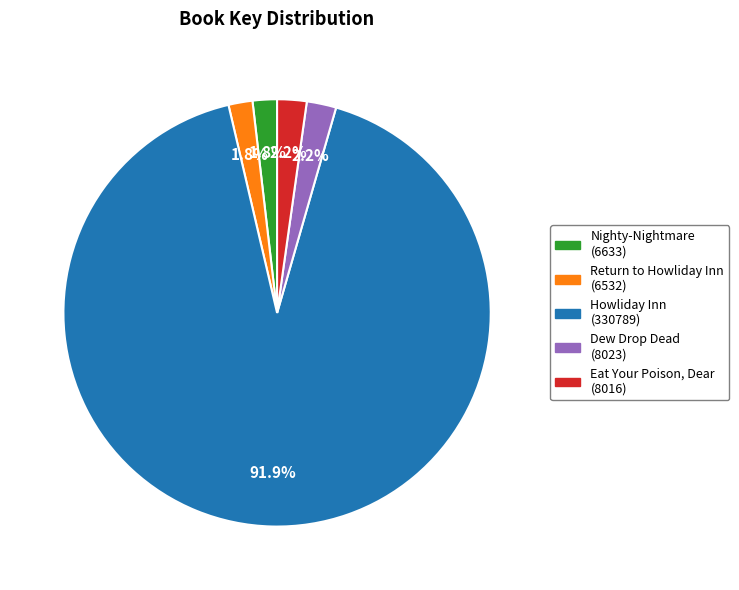

To the nearest percent, what is the difference between the Howliday Inn and Nighty-Nightmare slice percentages?

90%